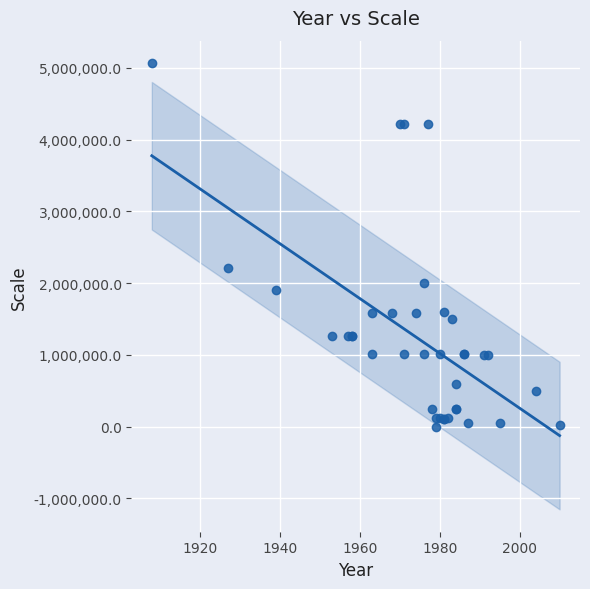

What Y value in the scatter plot is closest to 2534400?

2217600